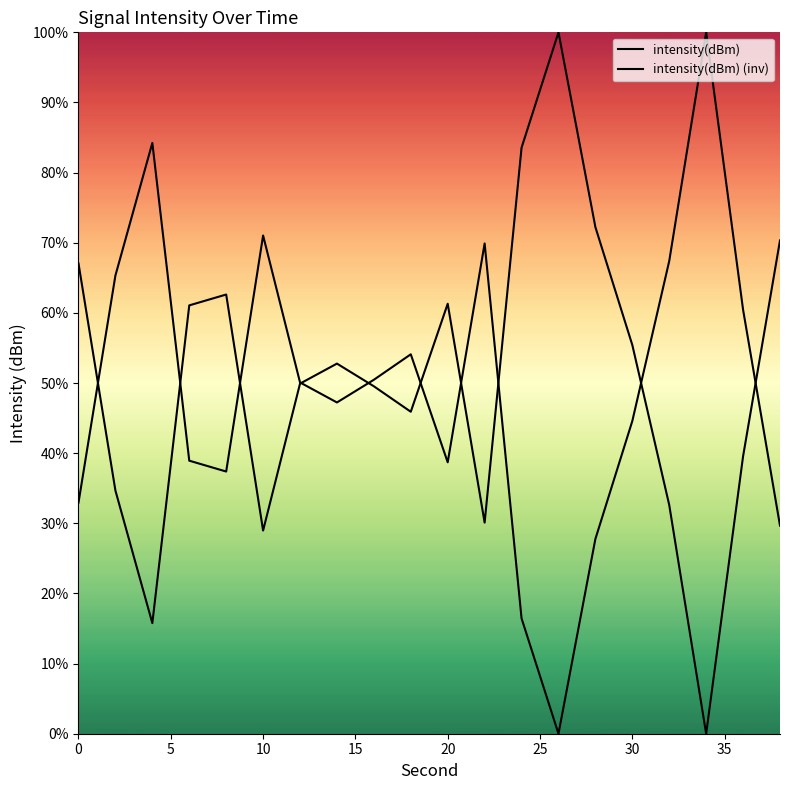

In intensity(dBm), how many points are higher than both neighbors (excluding endpoints)?

4